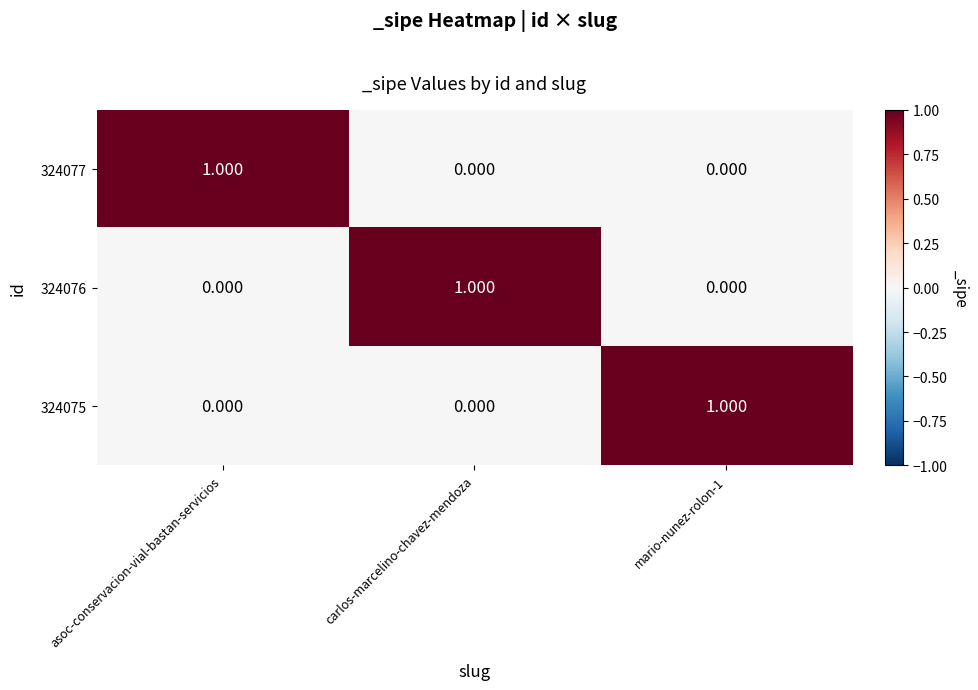

Is the value of 324075 at mario-nunez-rolon-1 greater than the value of 324076 at asoc-conservacion-vial-bastan-servicios?

Yes